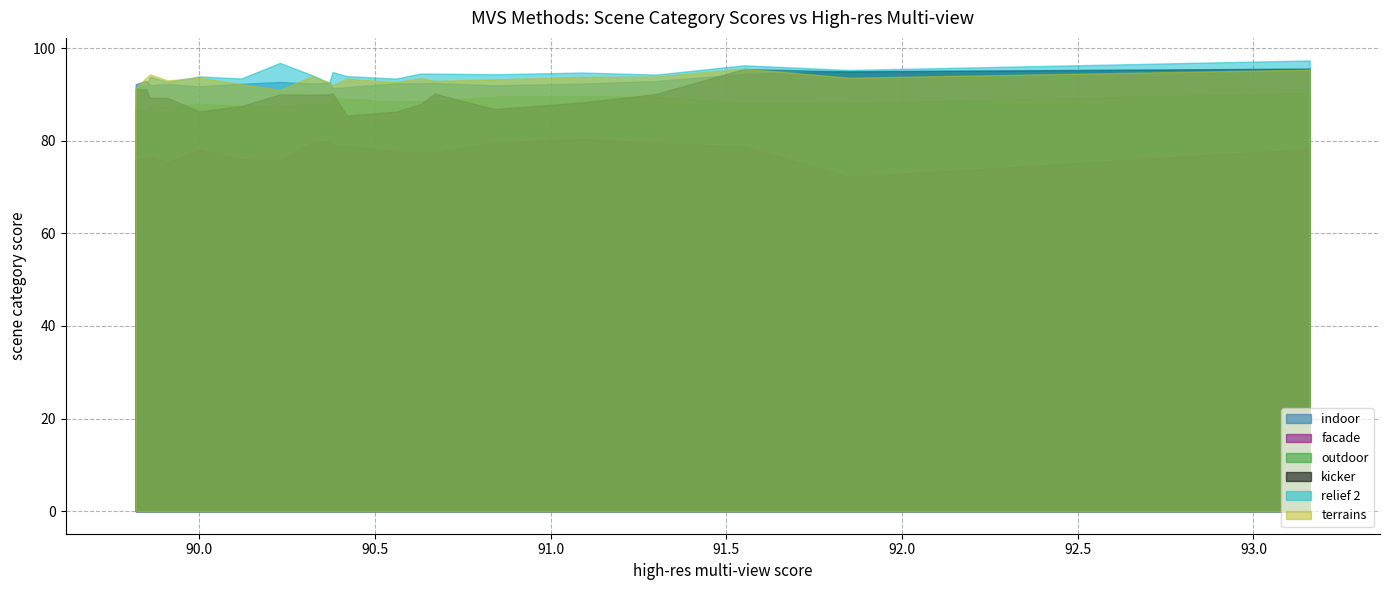

How many data points in kicker are above 90?

9